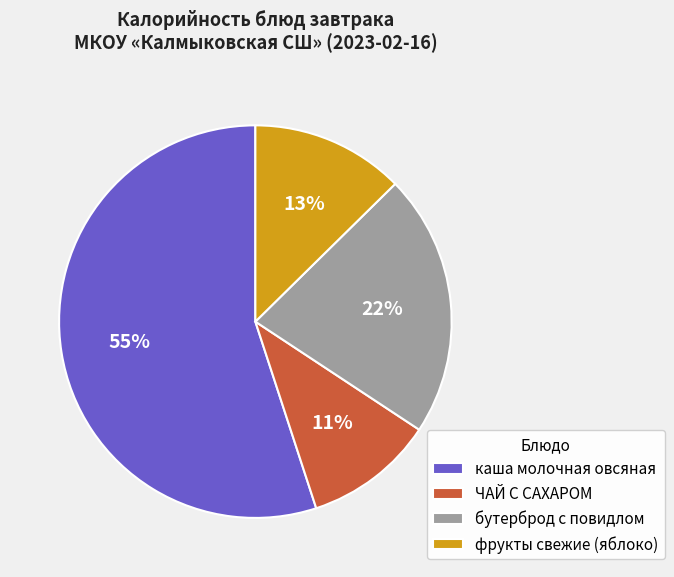

Count the number of slices in the pie.

4